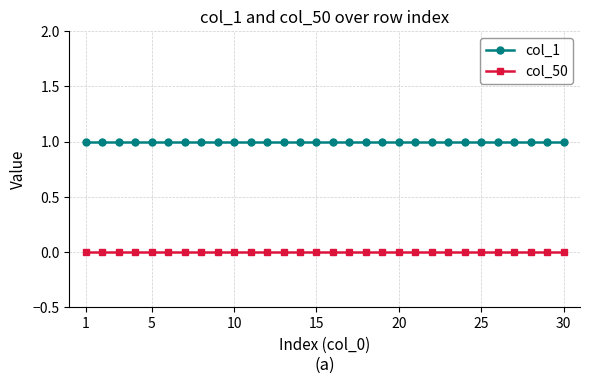

What are all the series names shown in the legend?

col_1, col_50